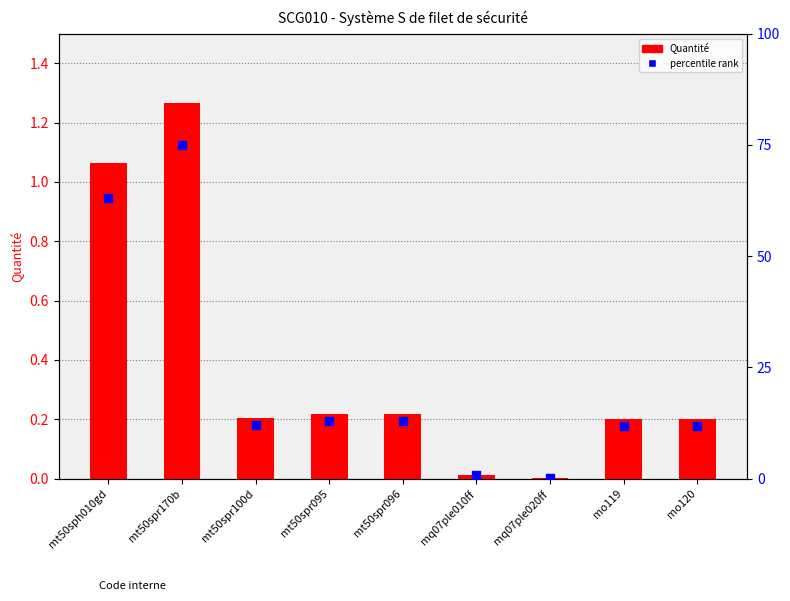

Which series has the largest total across all categories?

percentile rank